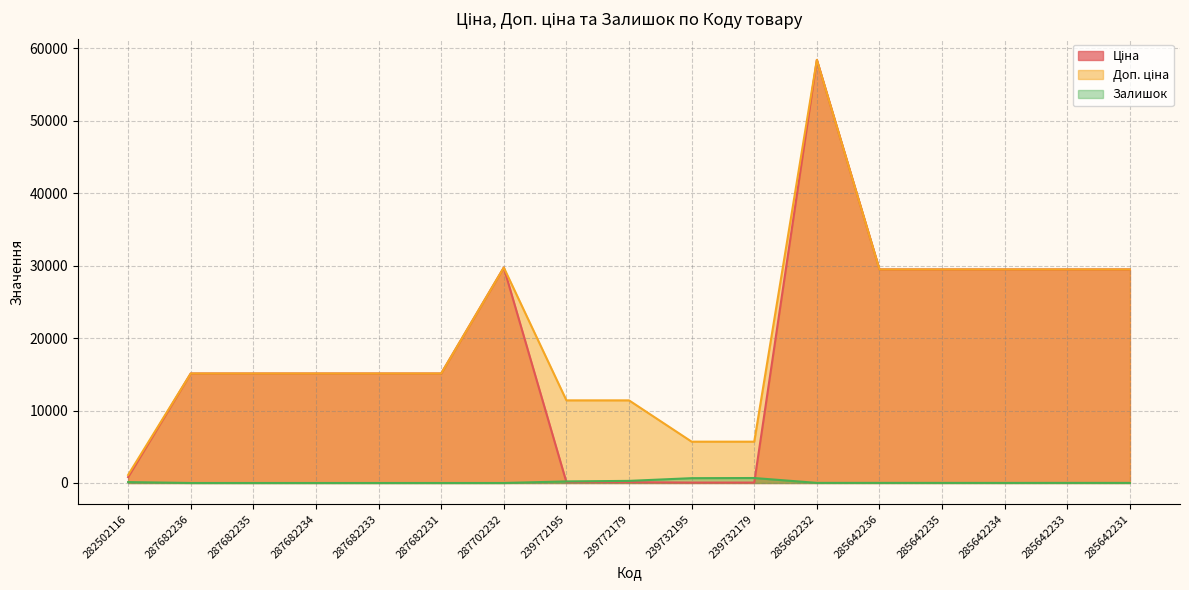

Does the chart display data point markers on the line(s)?

No